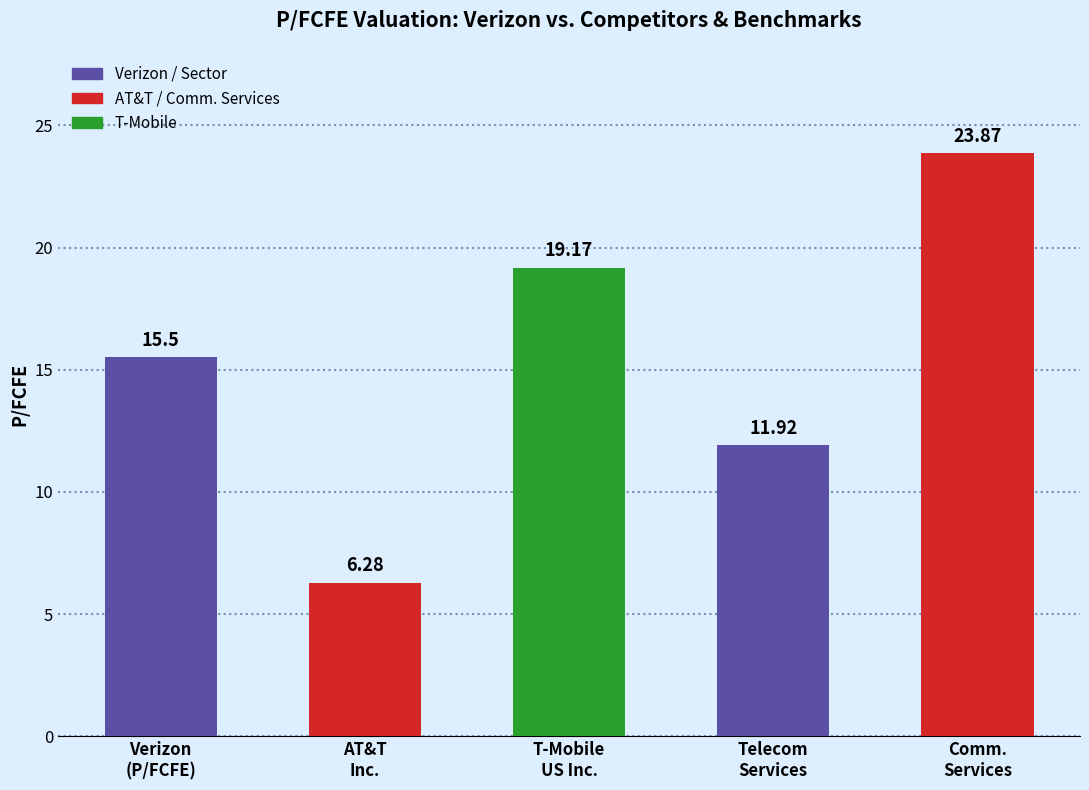

How many distinct data groups are displayed?

1